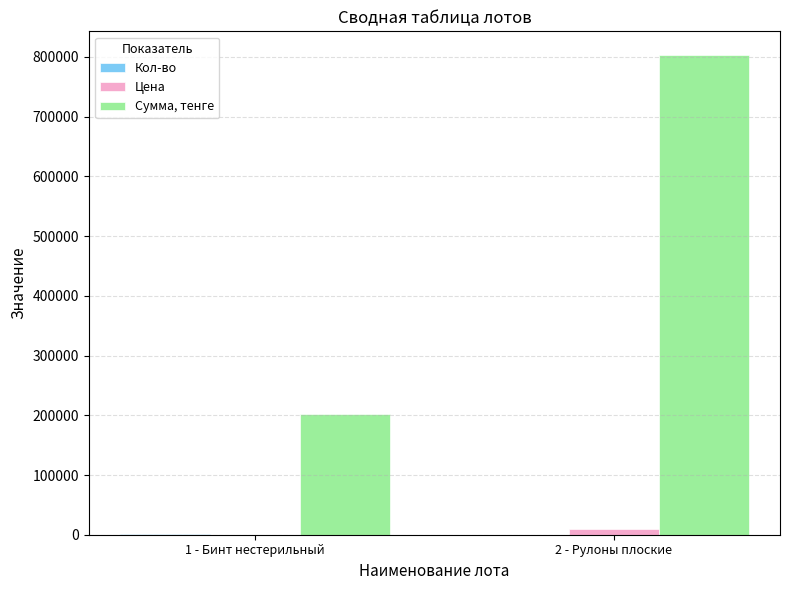

The value of Сумма, тенге at 1 - Бинт нестерильный is 41609. True or false?

False